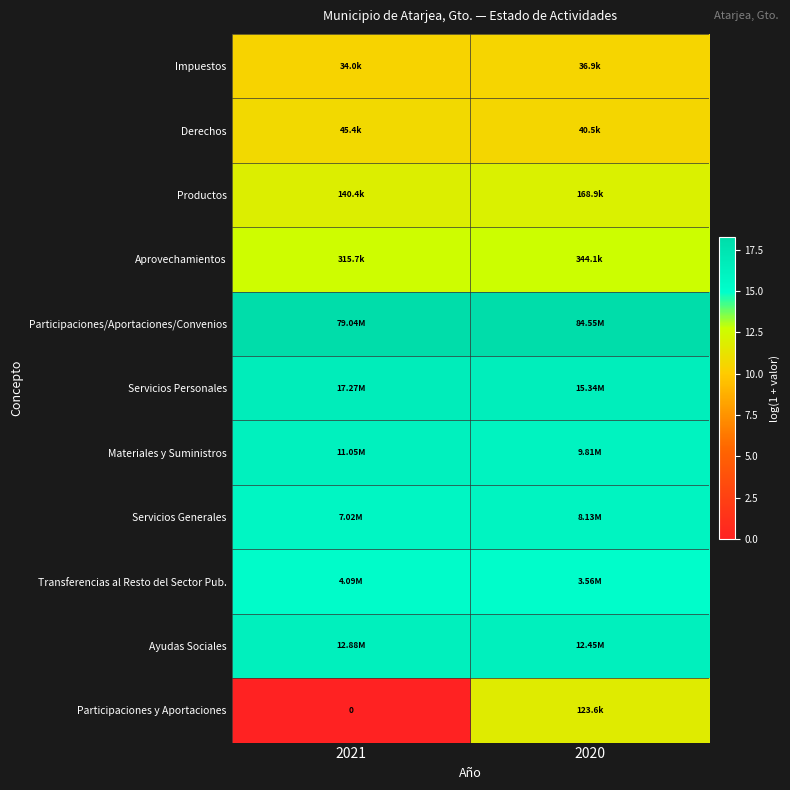

What value does the Ayudas Sociales series have at 2021?

16.4